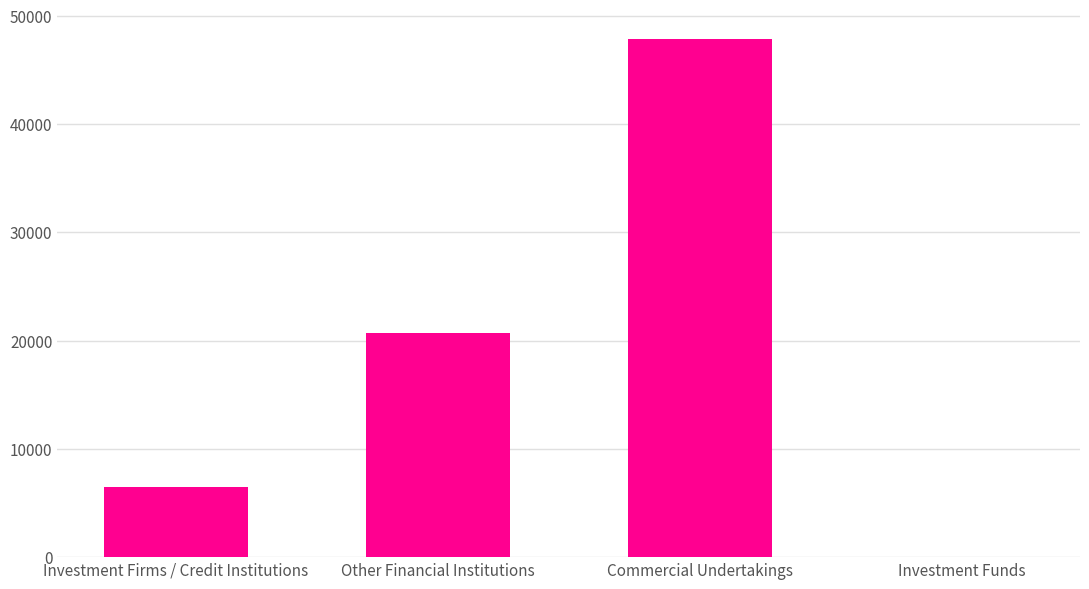

Reading left to right, list all the values displayed in this chart.

Investment Firms / Credit Institutions=6445	Other Financial Institutions=20721	Commercial Undertakings=47896	Investment Funds=0